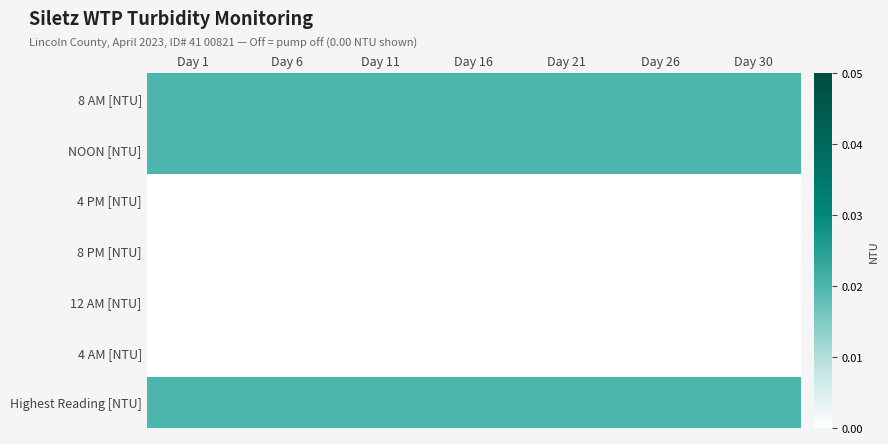

What is the total value across all series at Day 26?

0.1